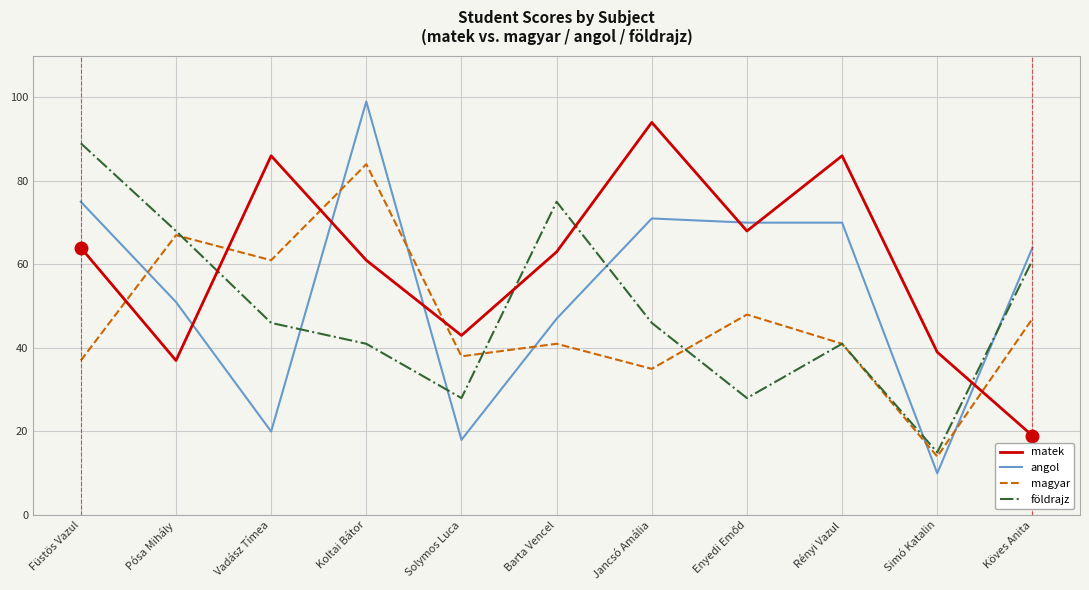

What is the highest value of the matek series?

94